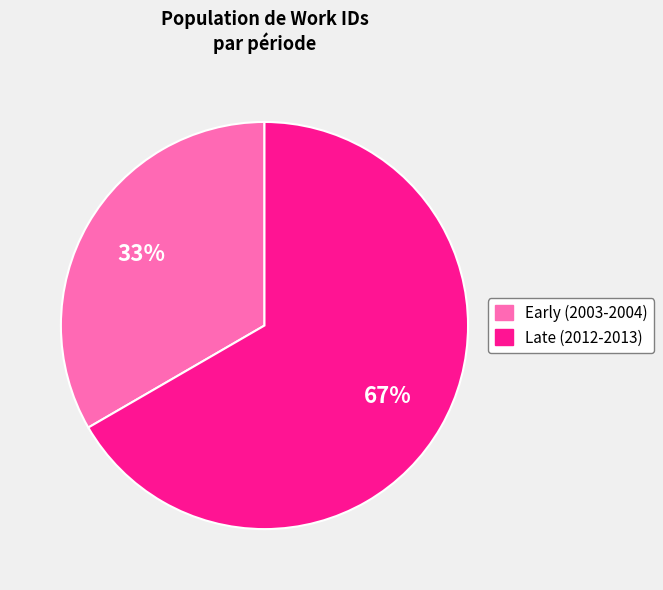

Is there a majority slice in this chart?

Yes